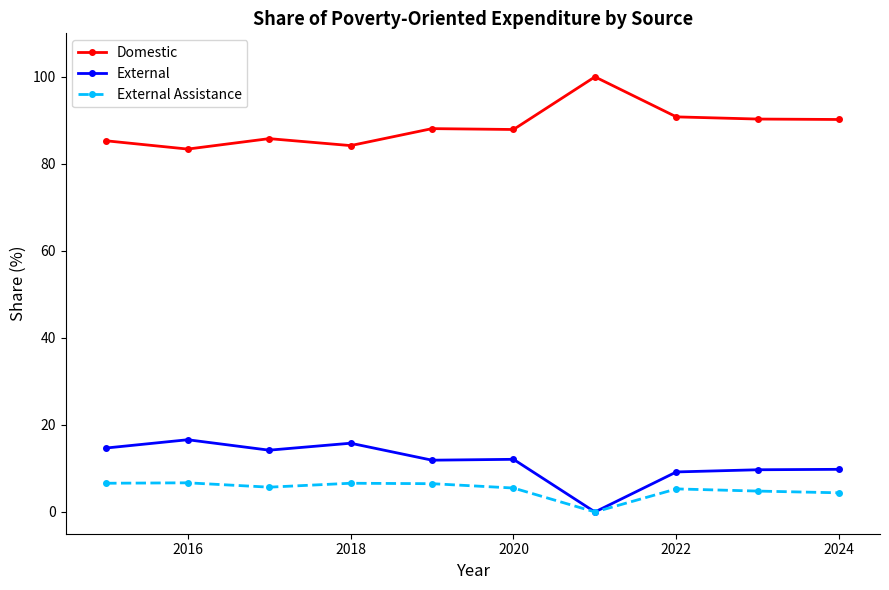

True or false: External has more than 0 points higher than both neighbors.

True